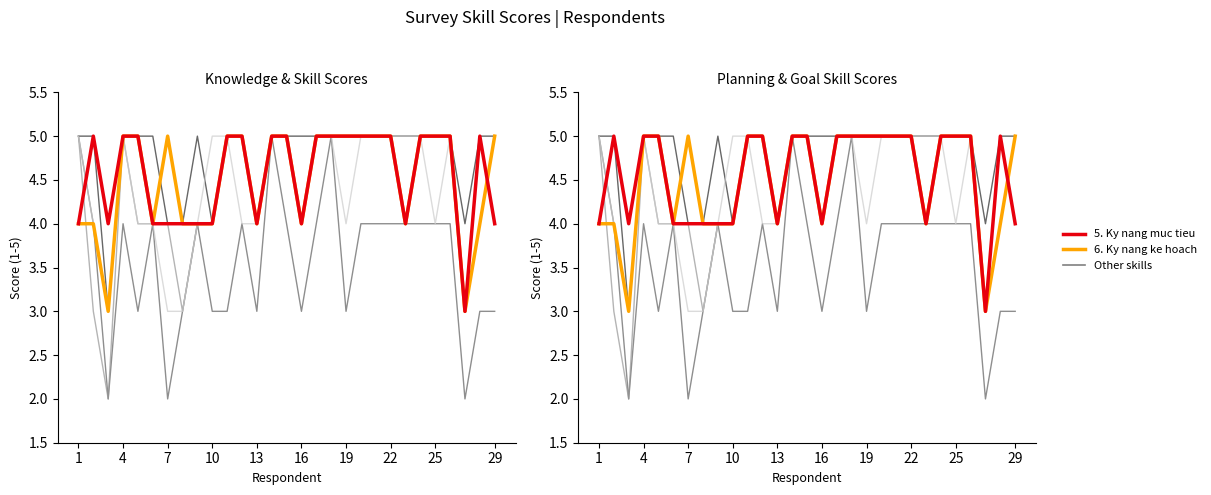

What is the difference between the maximum and minimum values in the 6. Ky nang ke hoach series?

2